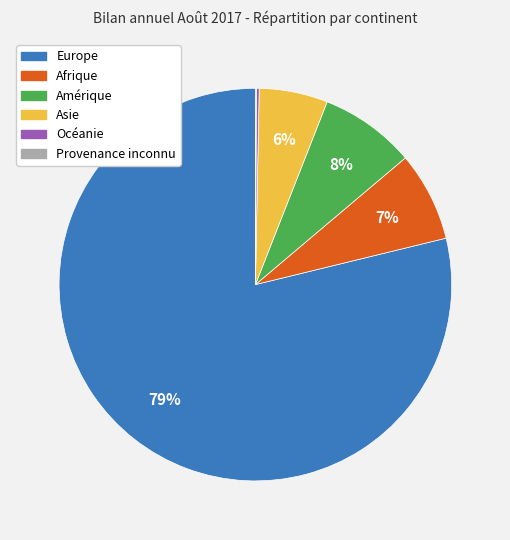

What is the largest slice in the pie chart?

Europe